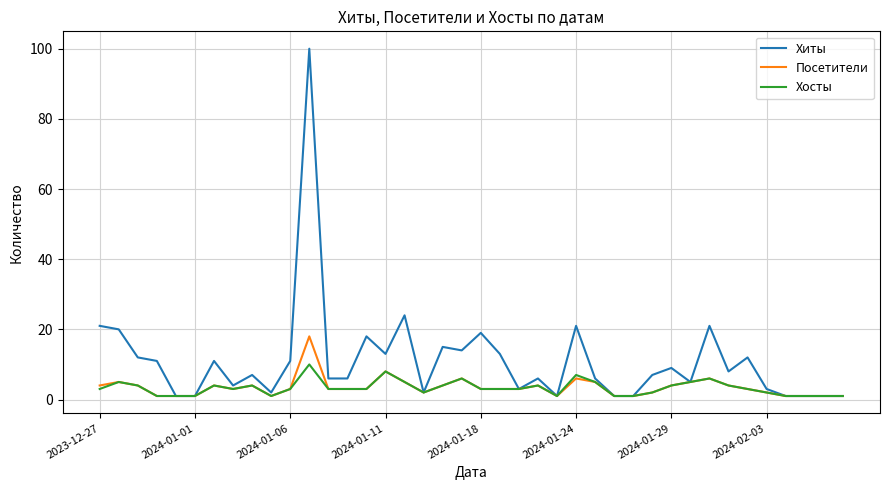

Which series has the widest spread of values?

Хиты